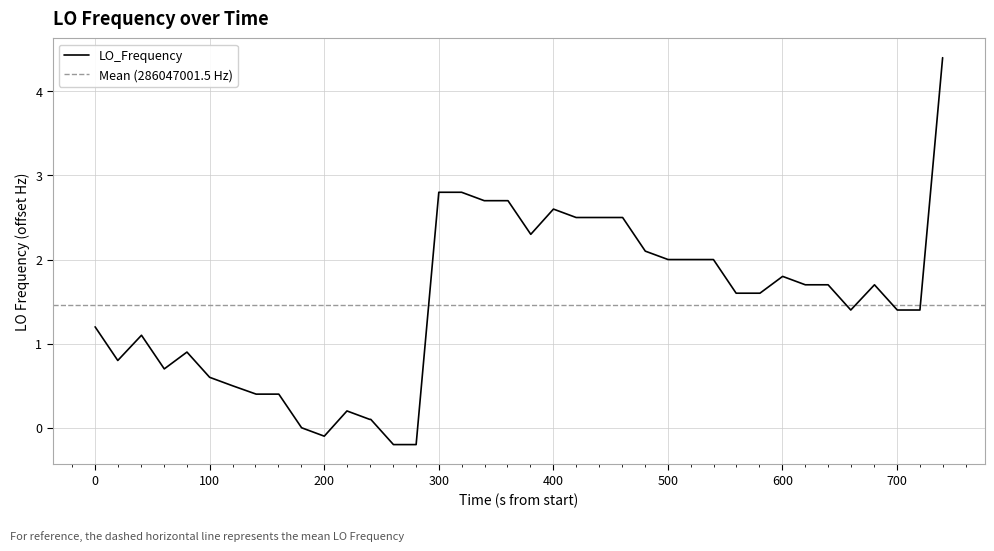

Does the chart display data point markers on the line(s)?

No